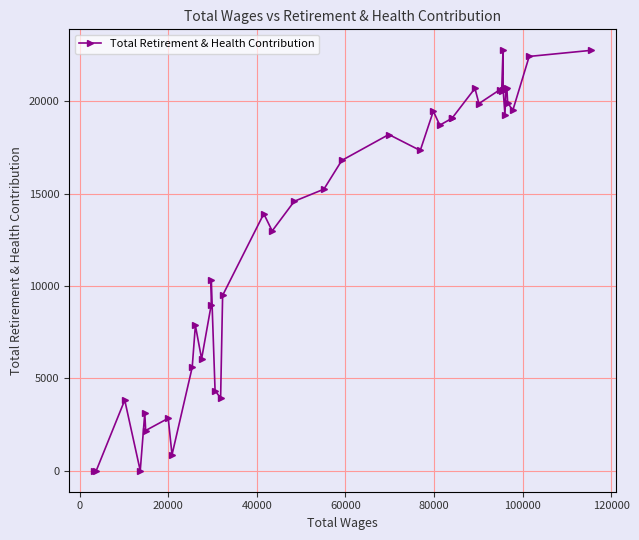

What is the difference between the second highest and second lowest values?

22758